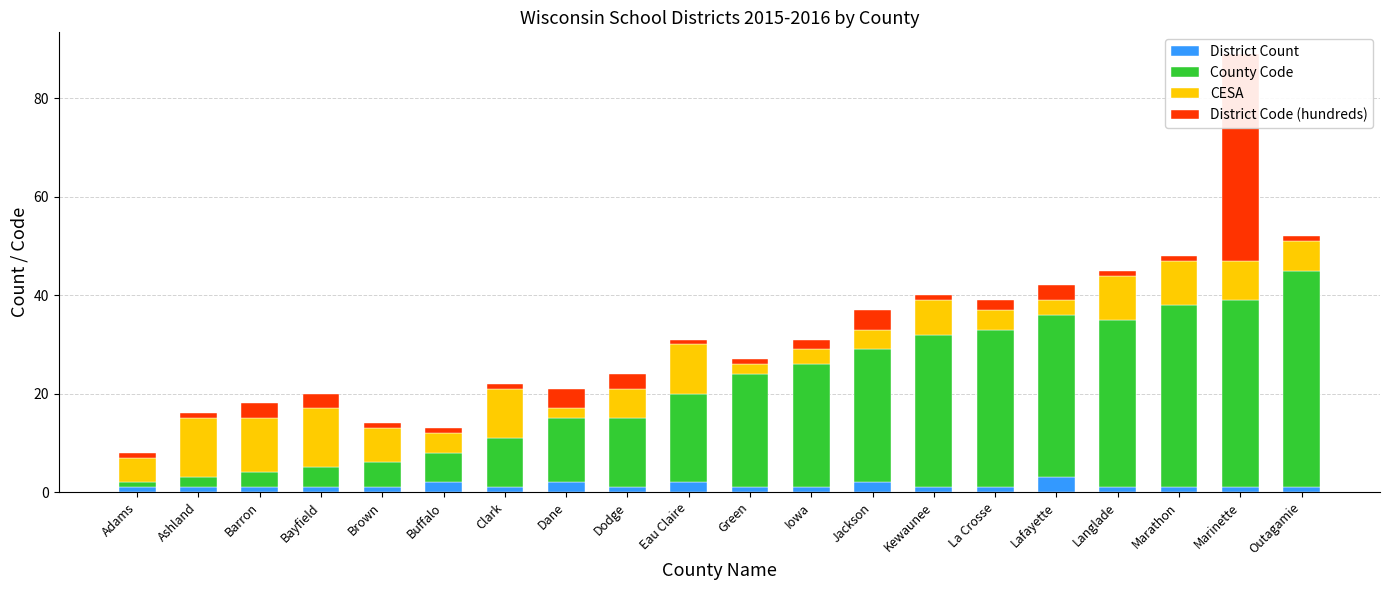

What position from the right is La Crosse?

6